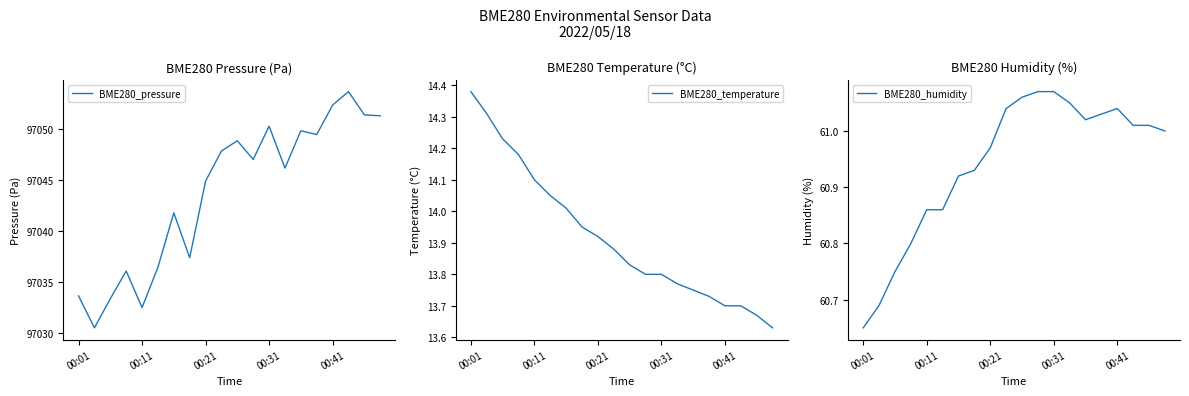

Rank the series by their maximum value, from highest to lowest.

BME280_pressure, BME280_humidity, BME280_temperature